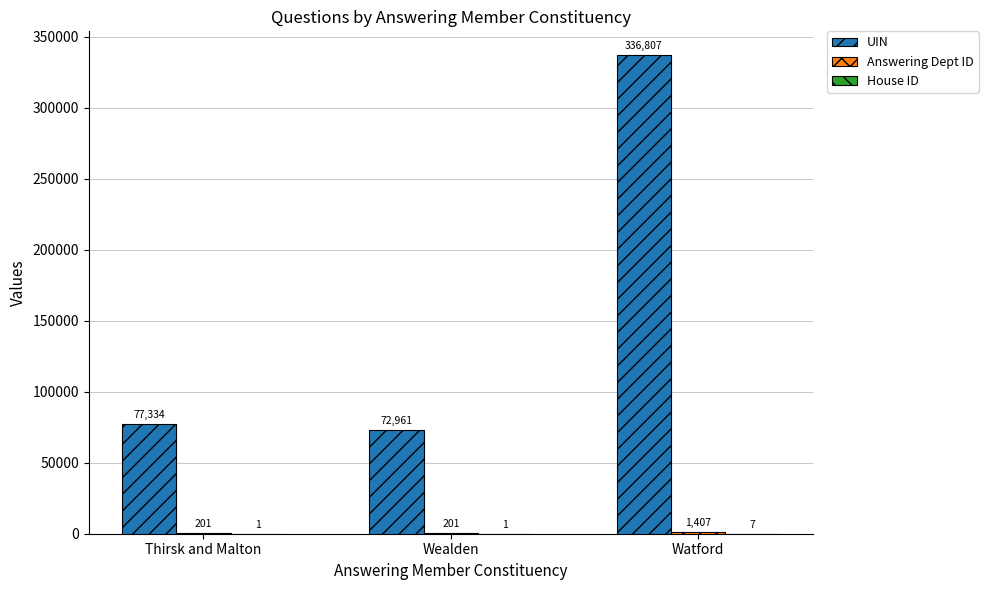

At which label does UIN reach its peak?

Watford